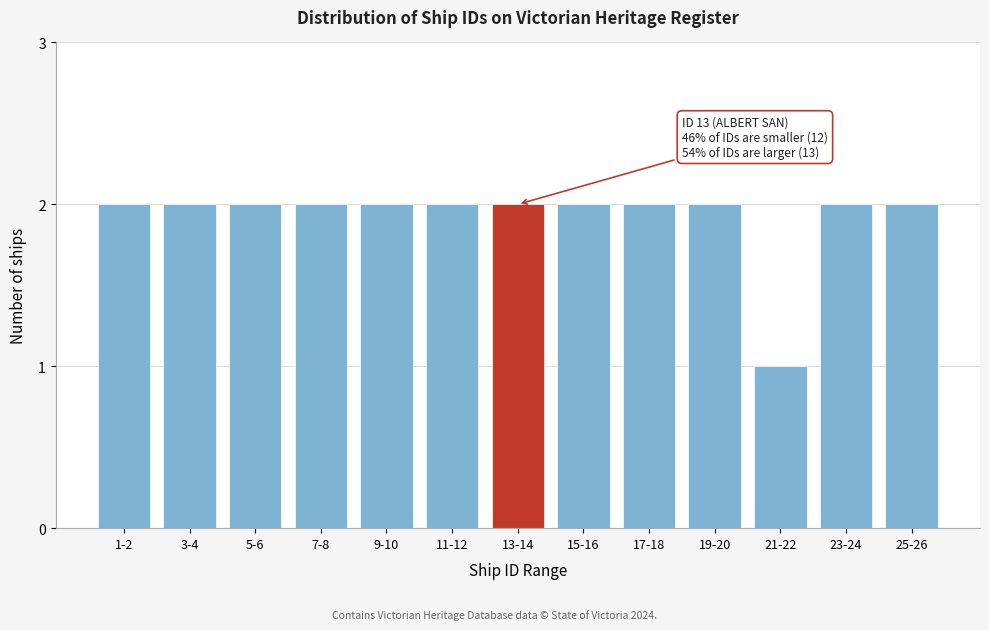

Reading left to right, transcribe all the data shown in this chart.

2	2	2	2	2	2	2	2	2	2	1	2	2